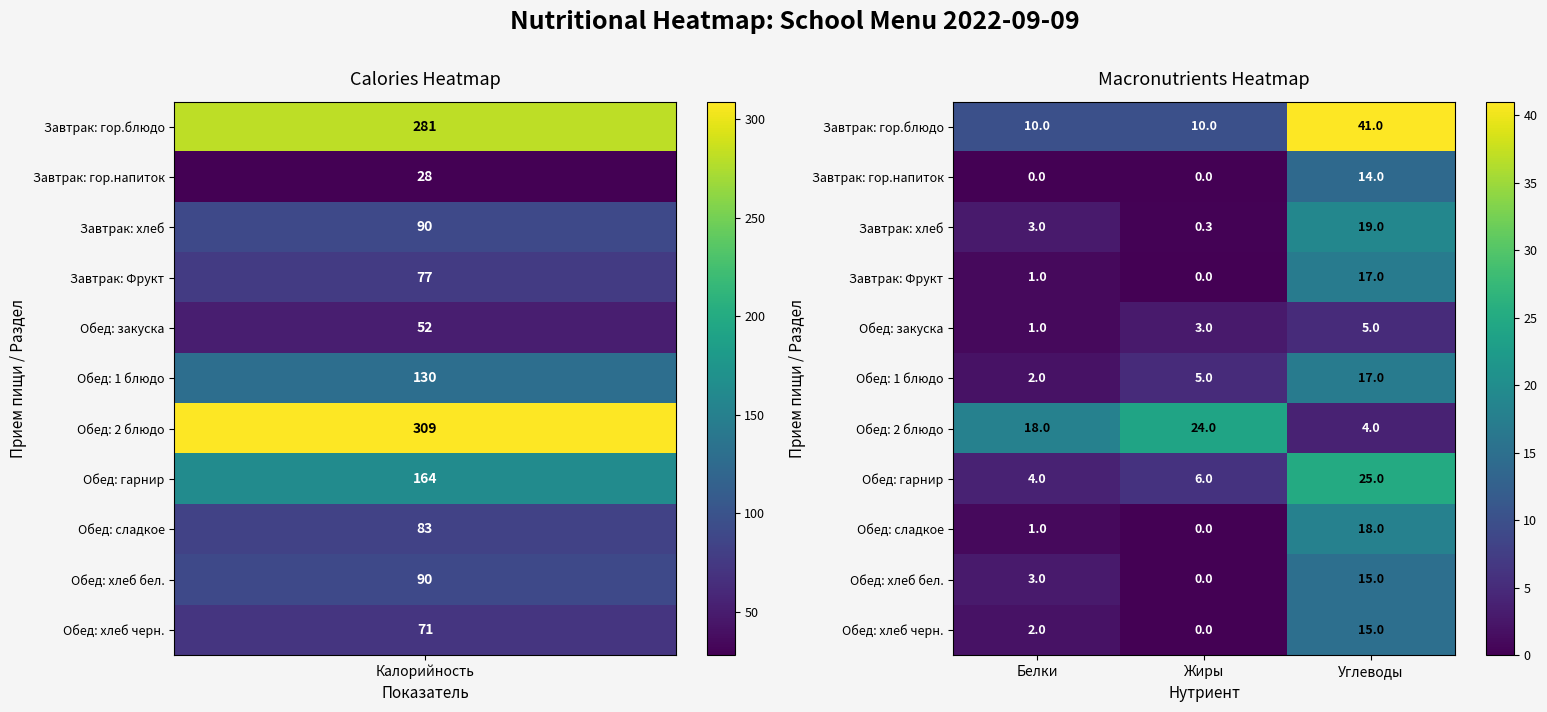

The value of Обед: хлеб черн. at Жиры is 0.0. True or false?

True